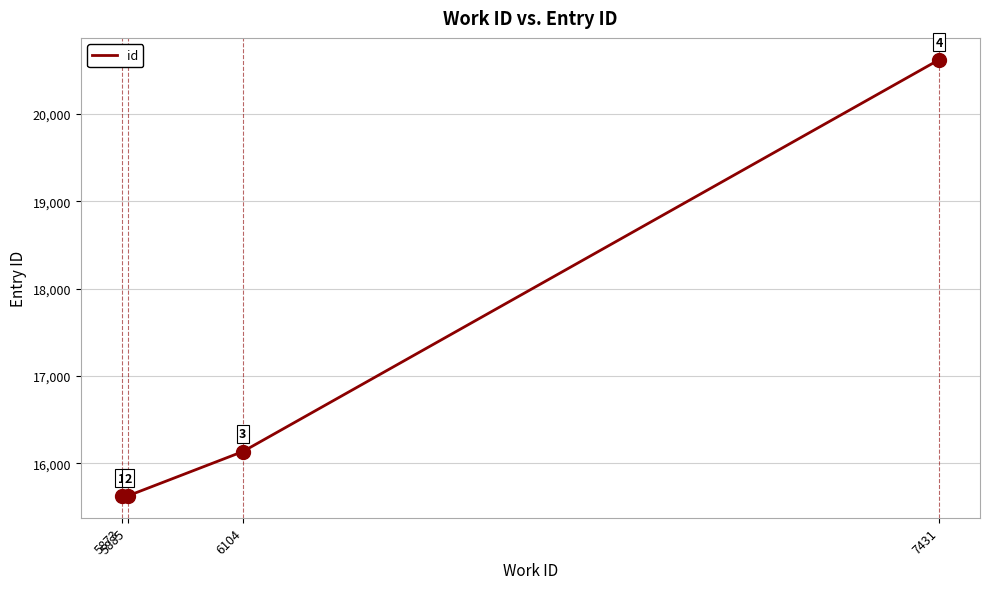

Is it true that the value at 6104 is 16135?

True